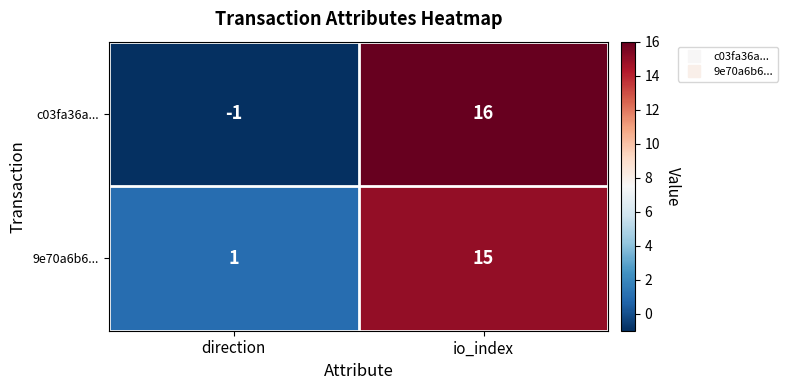

List the series in order of their overall mean, highest first.

9e70a6b6..., c03fa36a...